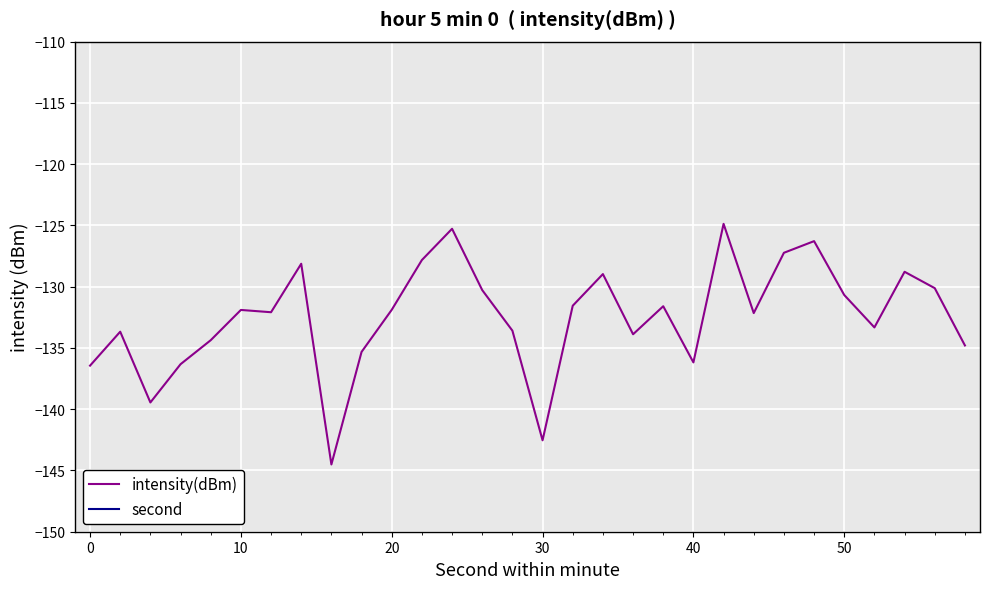

In intensity(dBm), how many points are higher than both neighbors (excluding endpoints)?

9